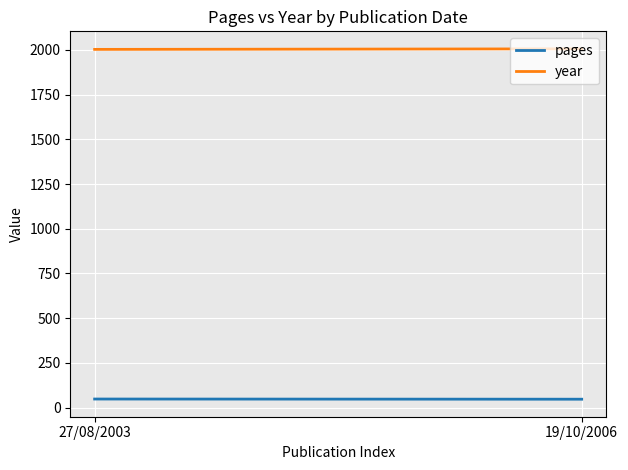

Reading left to right, list all the values displayed in this chart.

pages: 48	47
year: 2003	2006